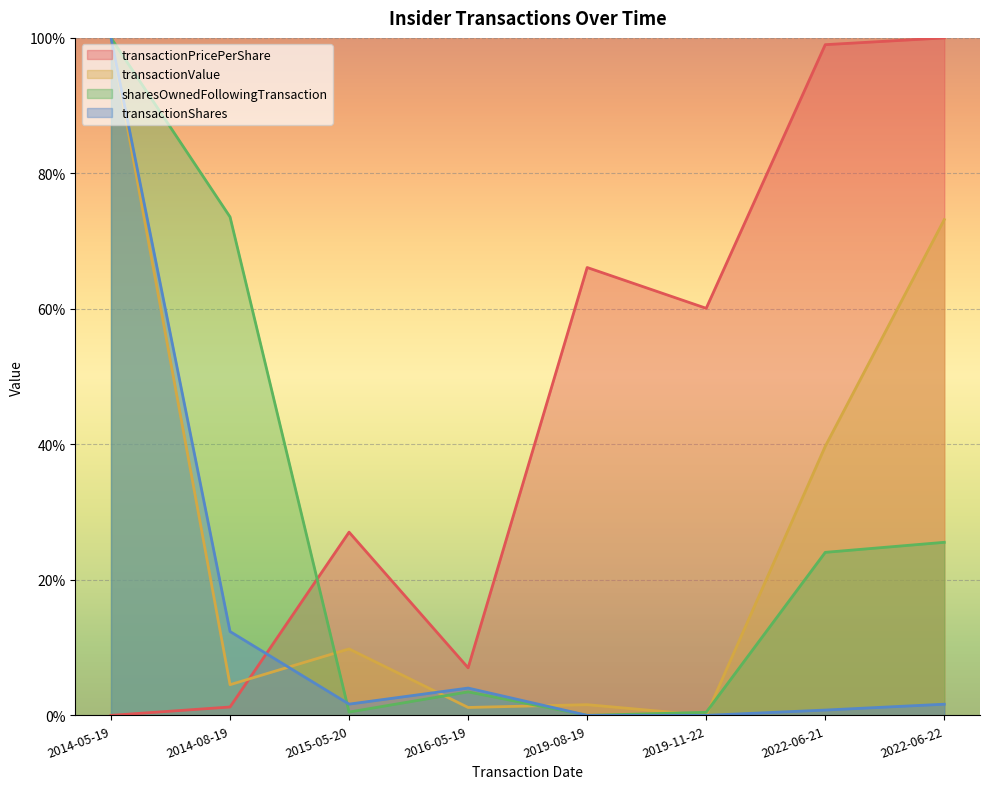

How many interior local valleys does the transactionValue series have?

3